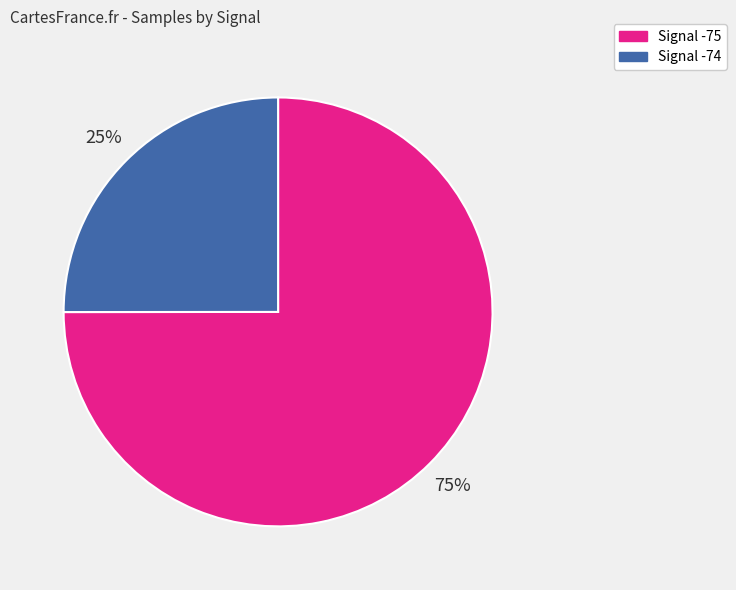

To the nearest percent, what is the difference between the largest and smallest slice percentages?

50%